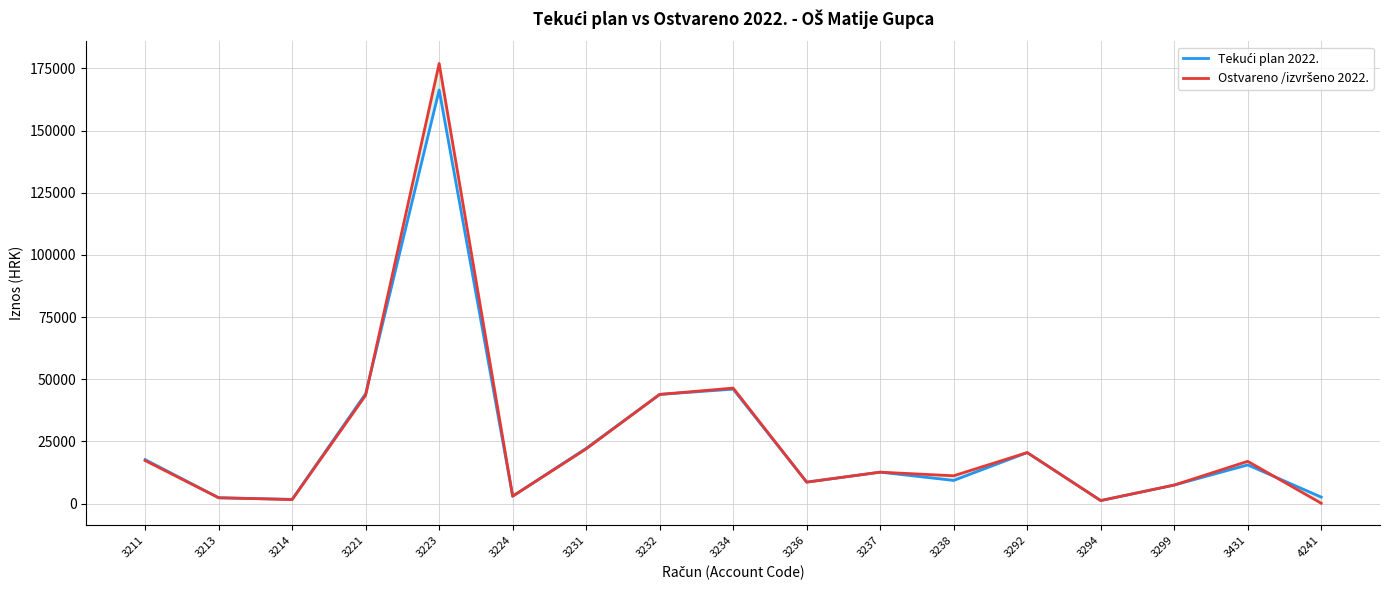

Reading right to left, transcribe all the data shown in this chart.

Tekući plan 2022.: 4241=2600.0	3431=15532.9	3299=7435.0	3294=1200.0	3292=20497.1	3238=9297.5	3237=12618.8	3236=8615.4	3234=46000.0	3232=43879.9	3231=22200.5	3224=2955.1	3223=166281.9	3221=44200.0	3214=1694.0	3213=2325.0	3211=17670.0
Ostvareno /izvršeno 2022.: 4241=116.1	3431=16984.6	3299=7435.0	3294=1200.0	3292=20497.1	3238=11172.5	3237=12618.8	3236=8615.4	3234=46428.8	3232=43879.9	3231=21978.7	3224=2955.1	3223=176948.6	3221=43542.2	3214=1594.0	3213=2325.0	3211=17284.9